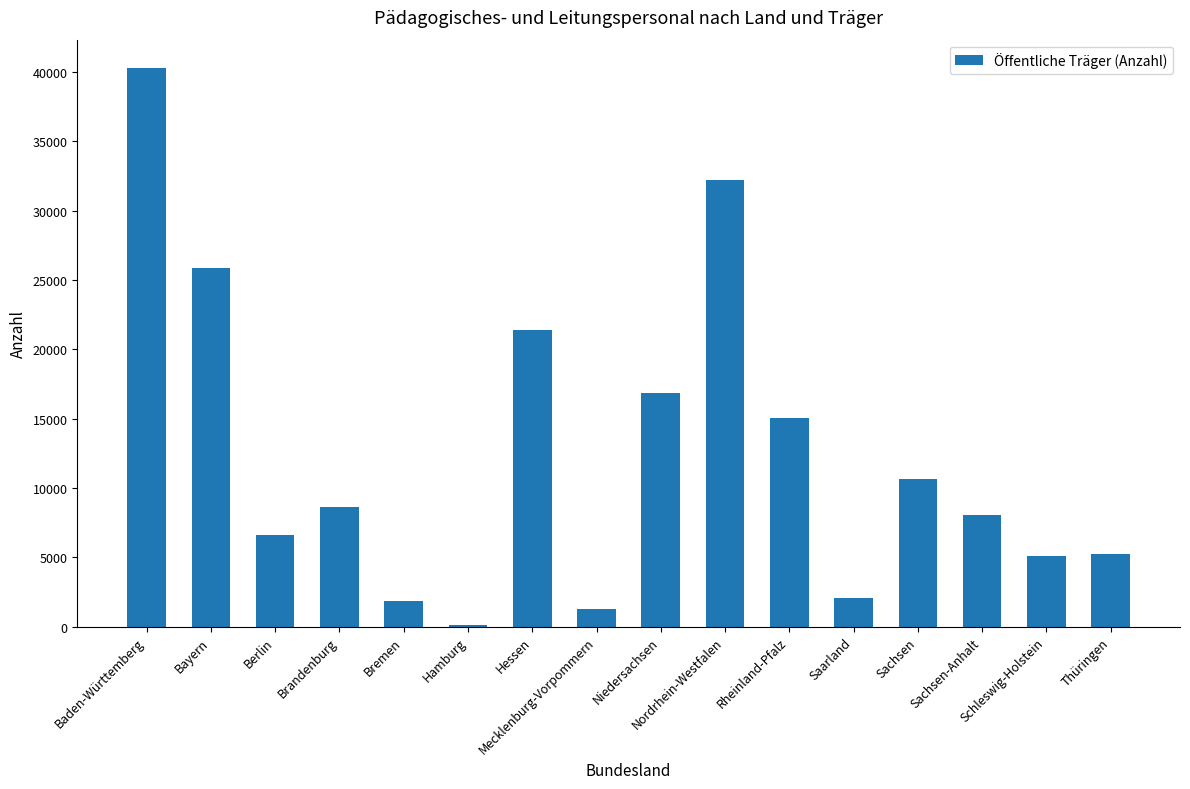

What is the greatest value displayed?

40306